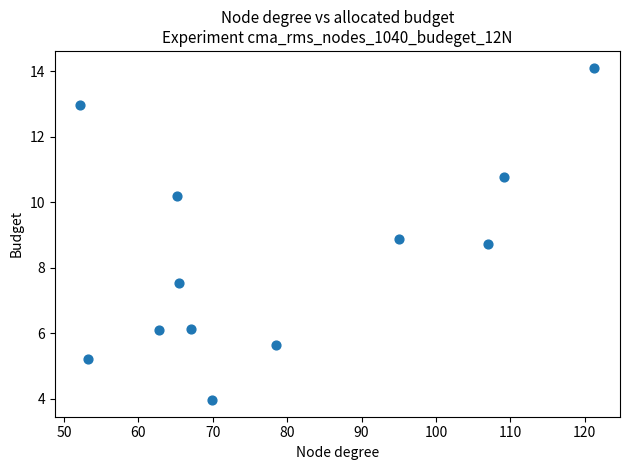

What is the range of X values (max minus min)?

69.1